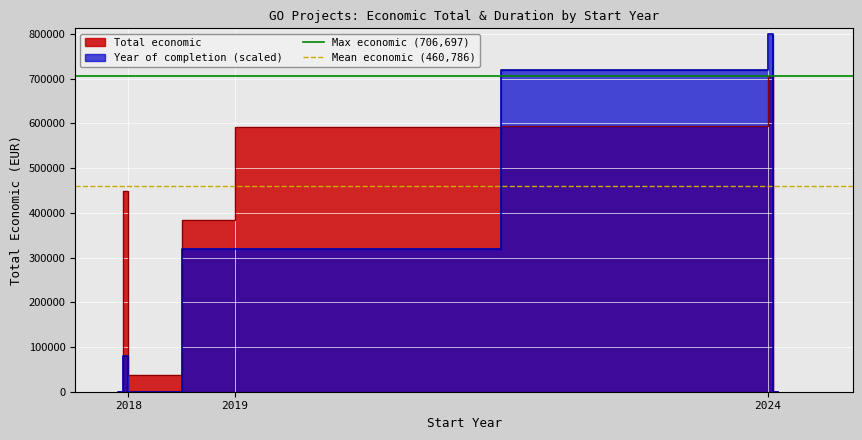

List the series in order of their overall mean, lowest first.

Mean economic (460,786), Max economic (706,697)